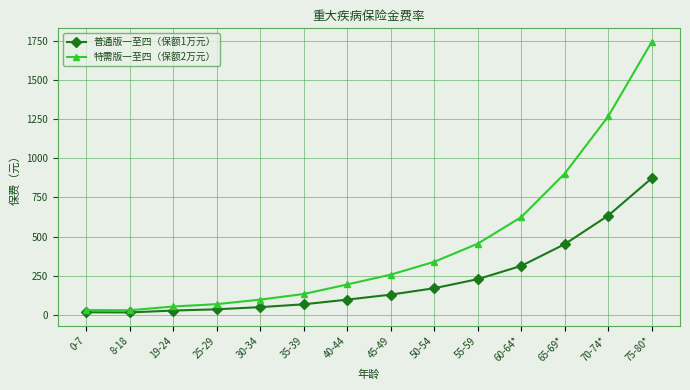

At how many categories does at least one series exceed 1114?

2